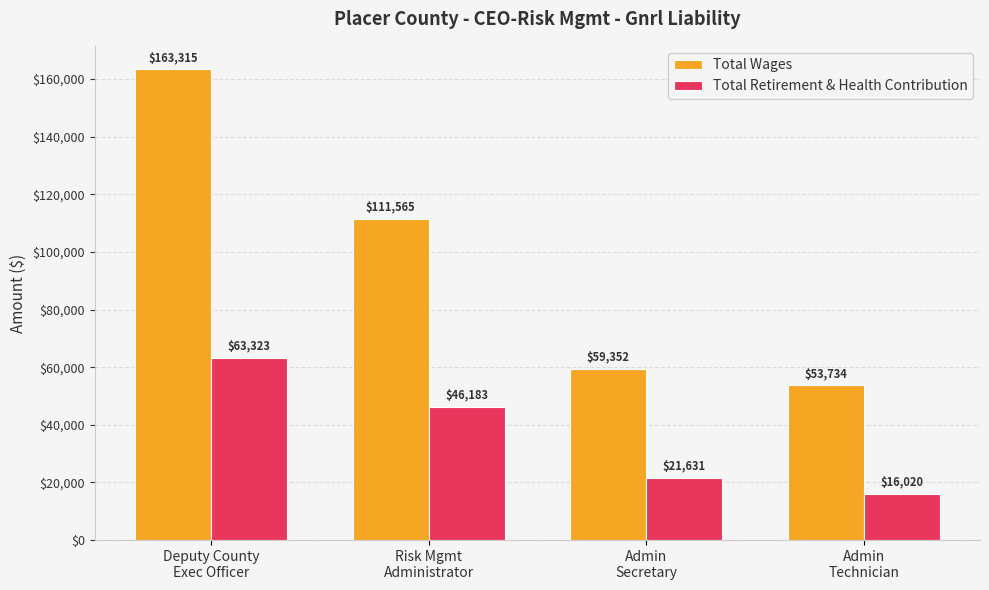

What is the sum of the Total Wages values at Admin
Technician and Deputy County
Exec Officer?

217049